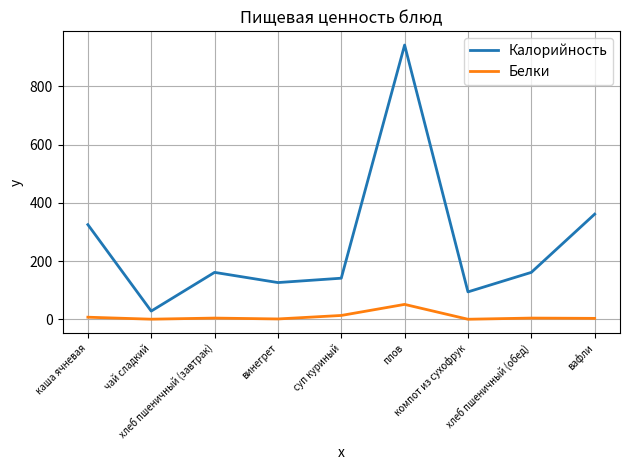

Which series has the largest range (max minus min)?

Калорийность